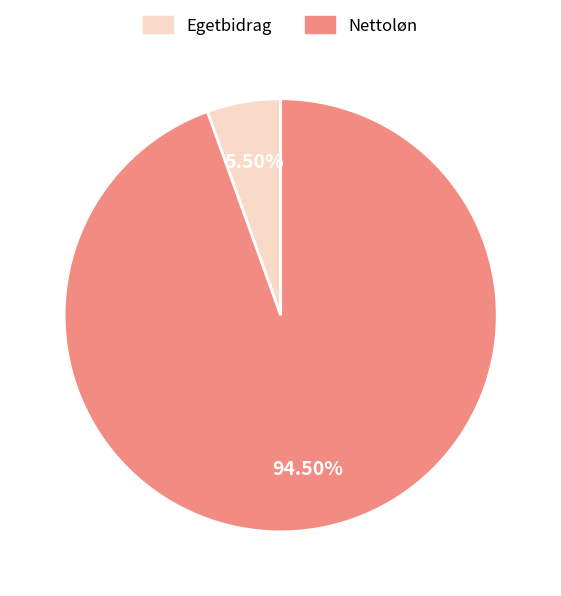

Is there any slice that represents more than half of the pie?

Yes